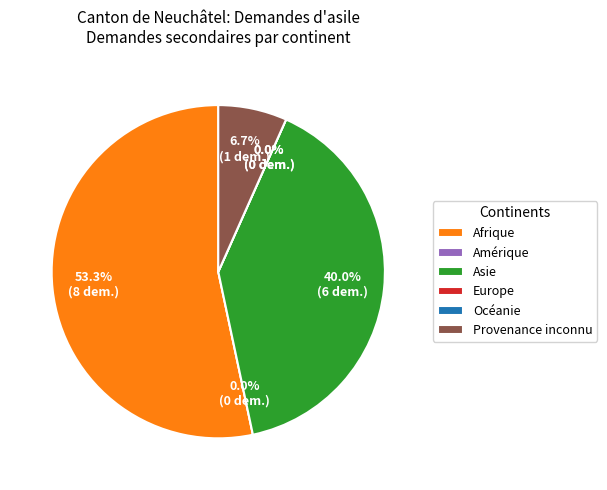

What percentage do Provenance inconnu and Océanie together represent?

6.7%